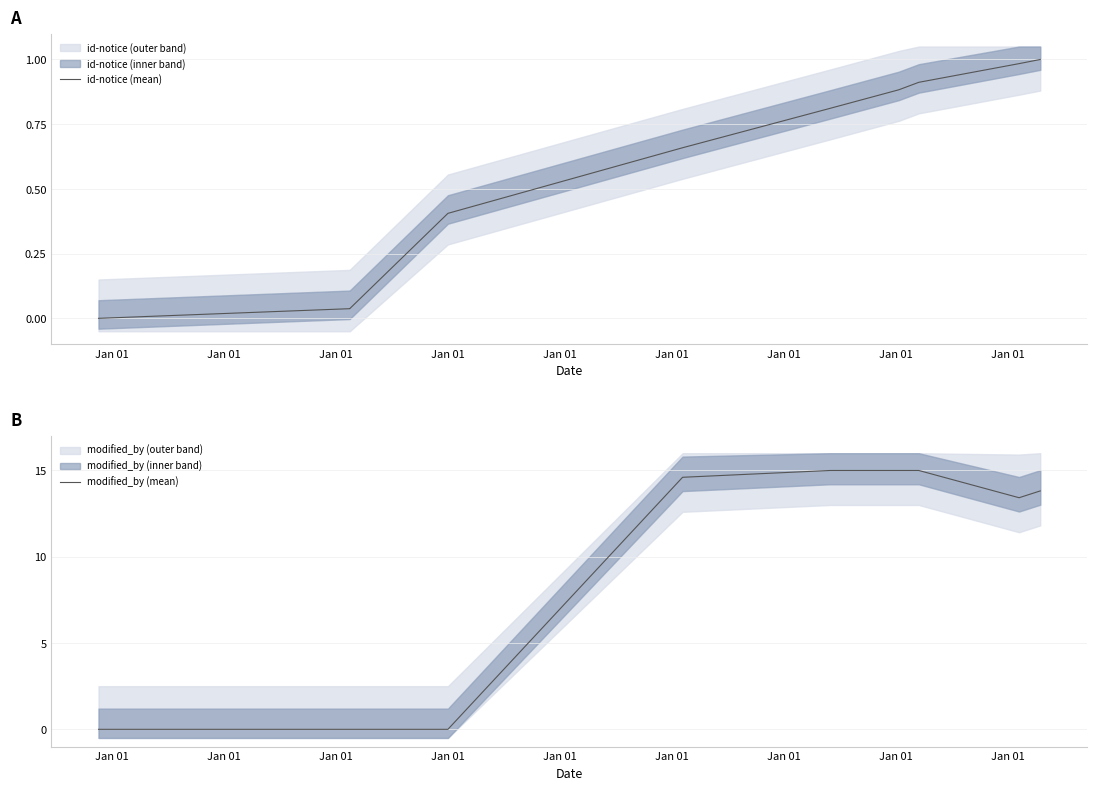

Between which two adjacent categories do id-notice (mean) and modified_by (mean) first intersect?

Jan 01 and Jan 01